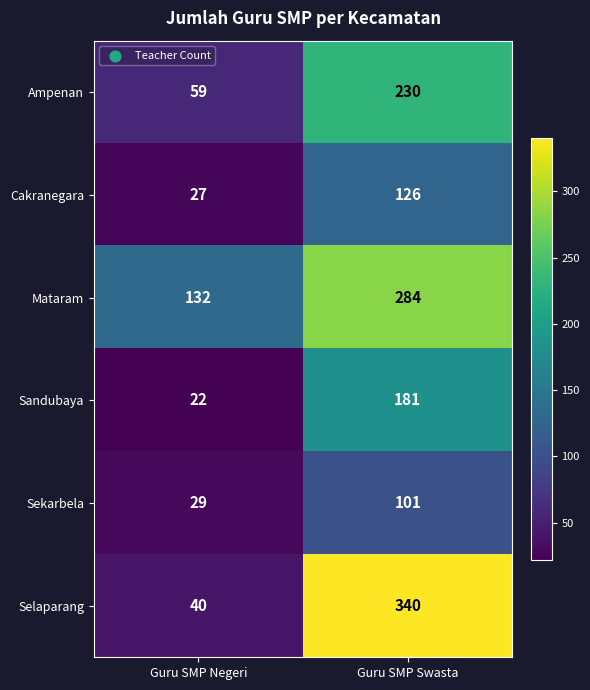

True or false: Selaparang has a value of 40 at Guru SMP Negeri.

True